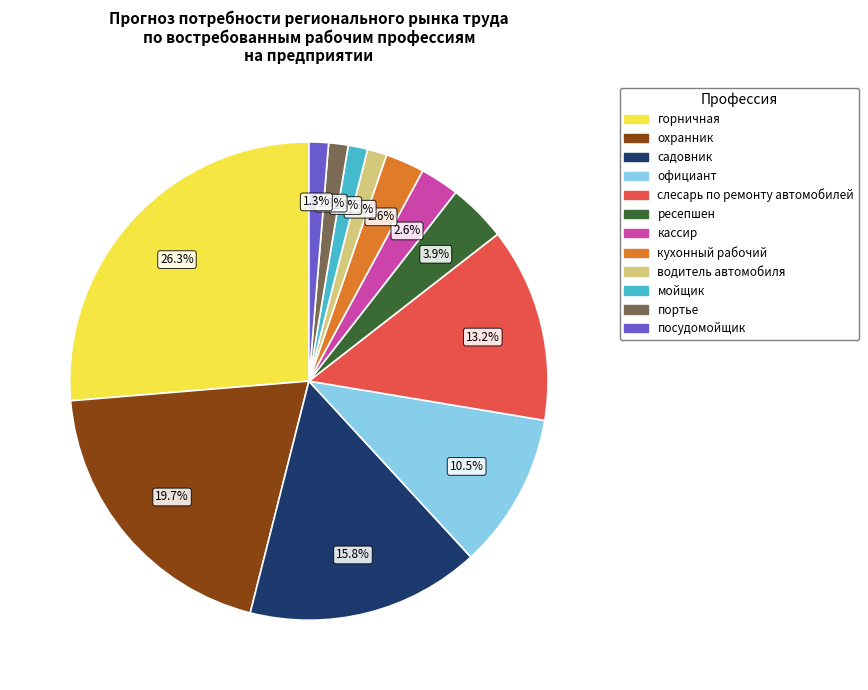

What is the largest slice in the pie chart?

горничная